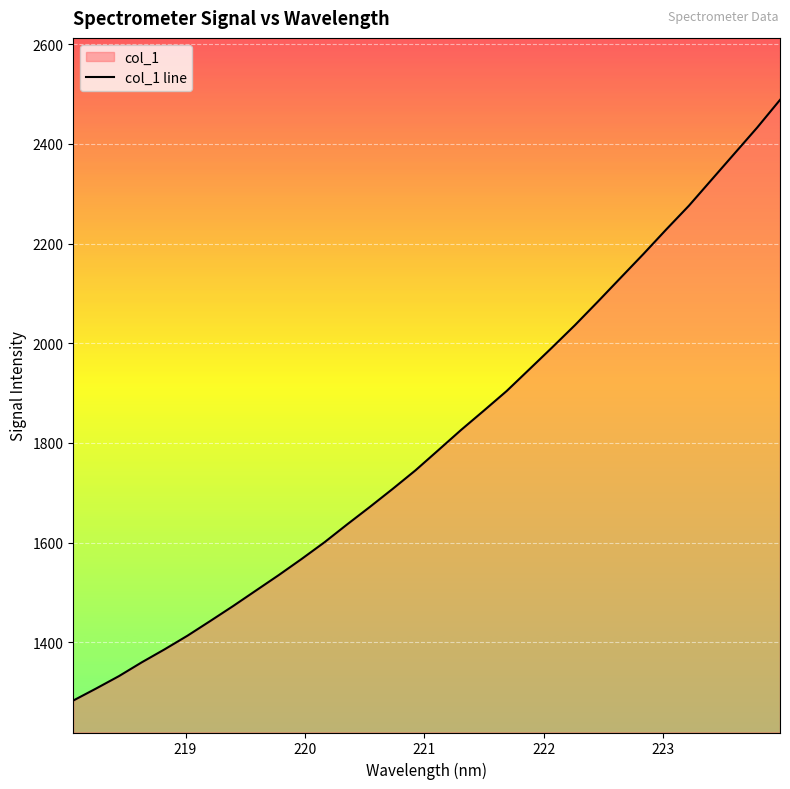

What is the difference between the maximum and minimum values?

1205.5